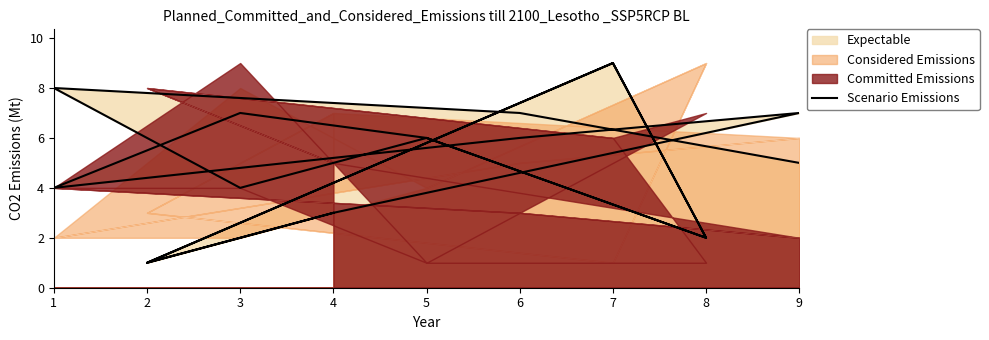

Between 6 and 4, which is larger?

6